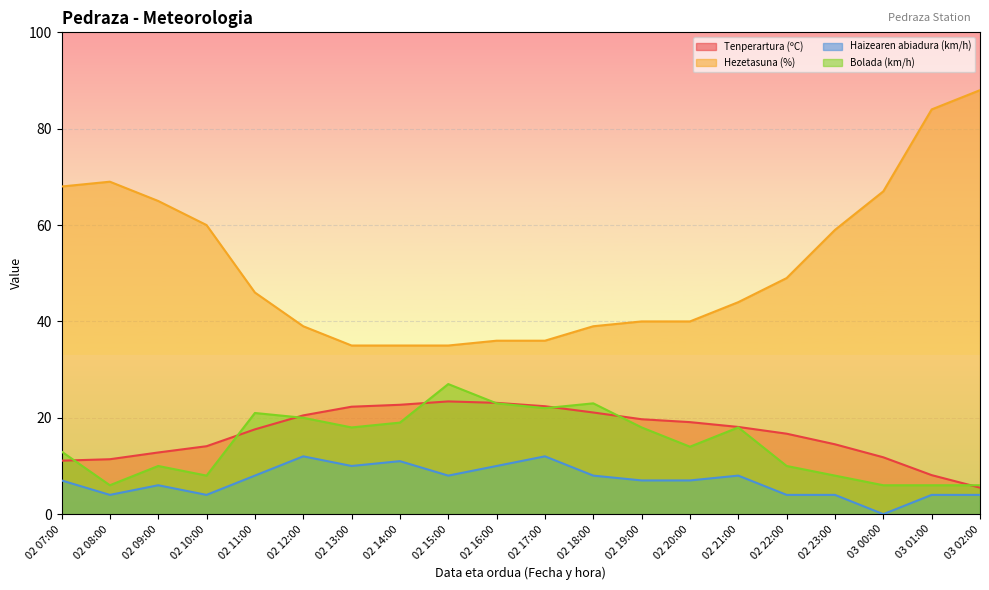

The Hezetasuna (%) series shows 68.0 at 02 07:00. True or false?

True